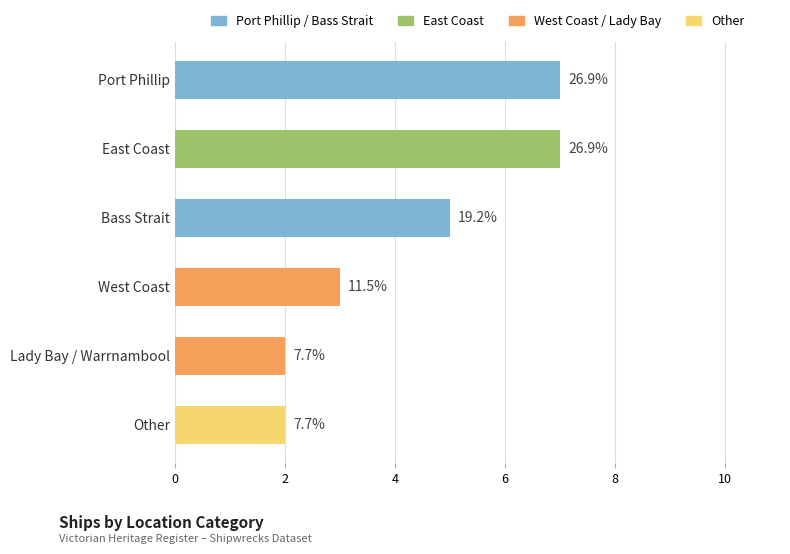

Between East Coast and West Coast, which is larger?

East Coast